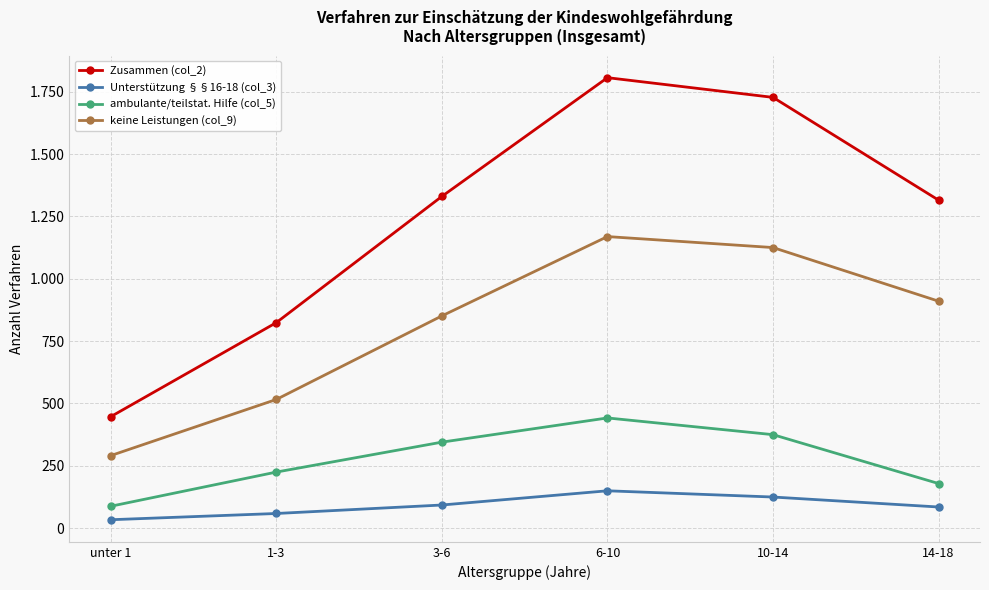

What is the spread (max minus min) of values at 1-3?

765